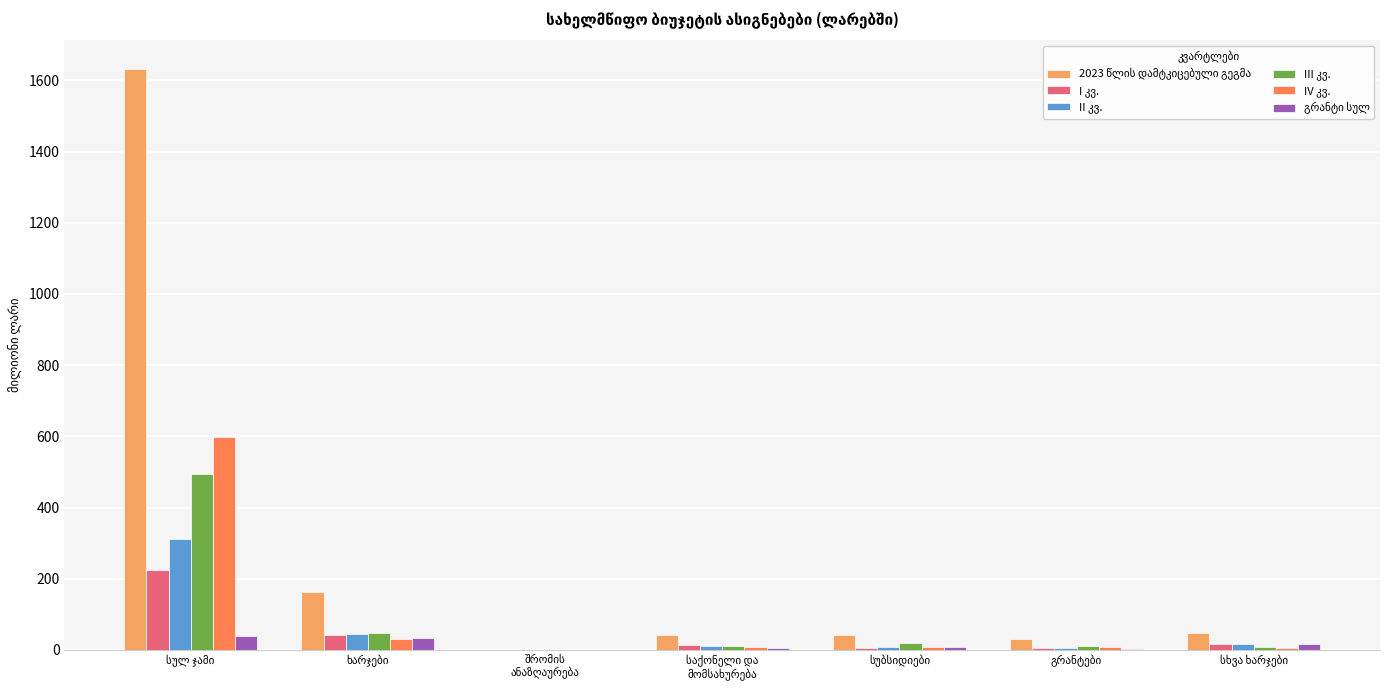

What is the maximum value shown in the chart?

1630.6